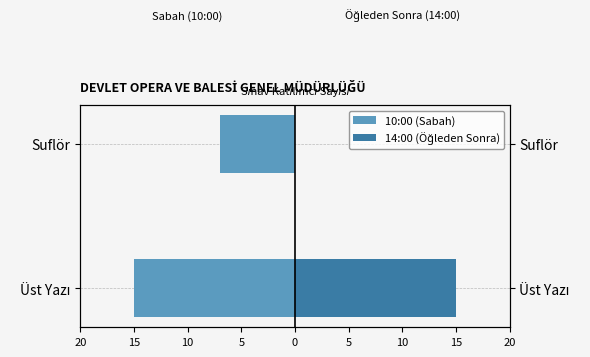

Reading left to right, transcribe all the data shown in this chart.

10:00 (Sabah): -15	-7
14:00 (Öğleden Sonra): 15	0